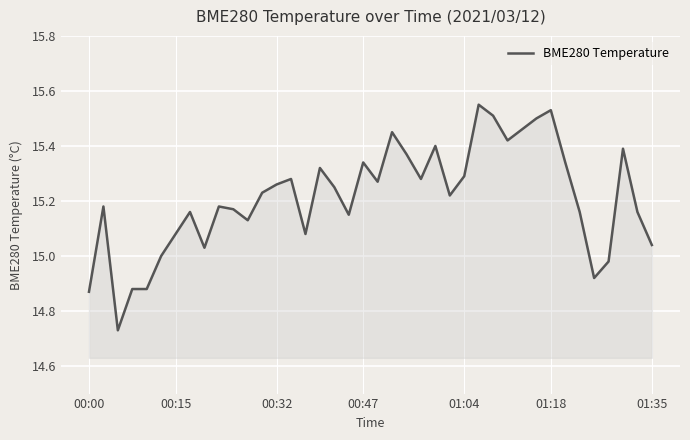

What is the value of the 34th point from the left?

15.3